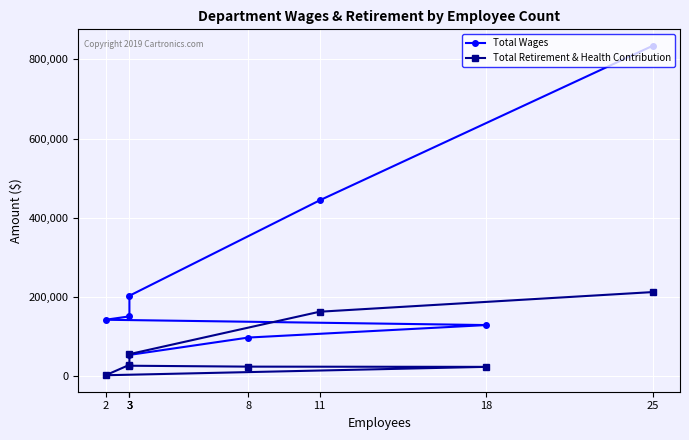

How many lines are shown in the chart?

2